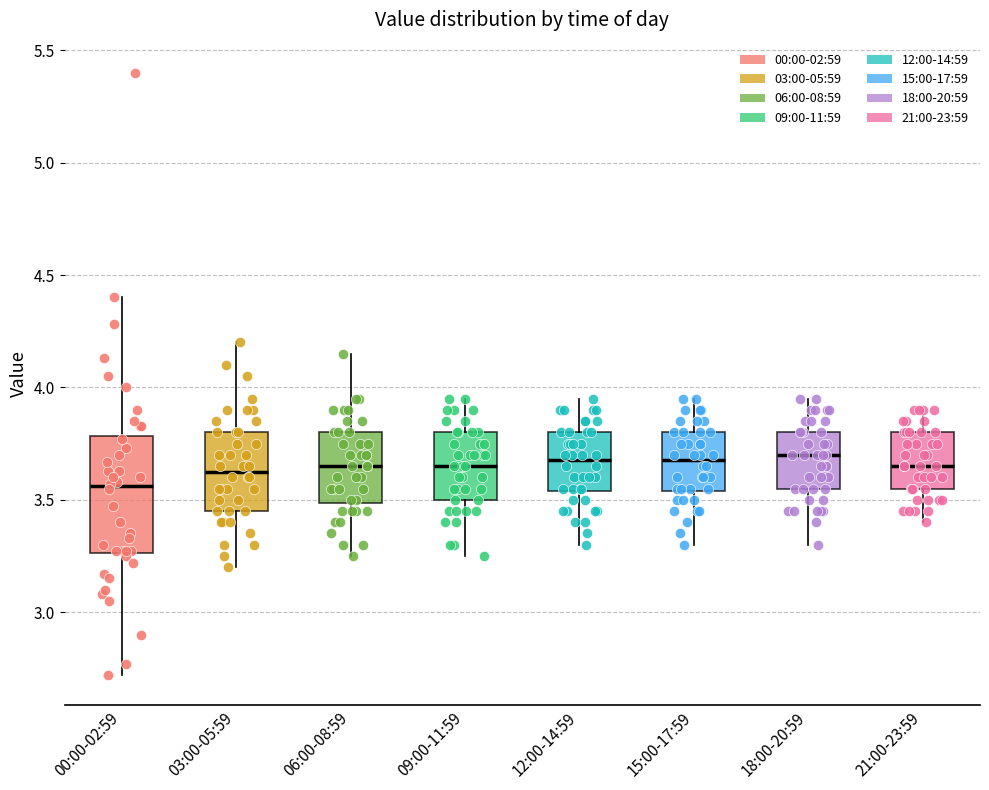

Where is the lower edge of the box for 03:00-05:59 on the y-axis? The values are not printed on the chart, so give them approximately, as read against the axis.

3.45